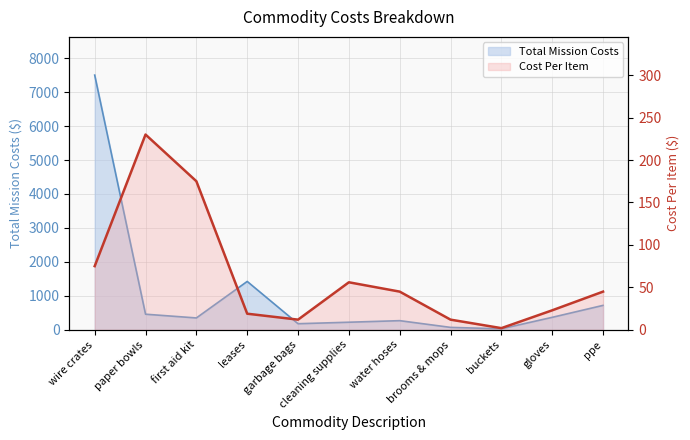

What is the value of the Cost Per Item point at the 5th from the left?

12